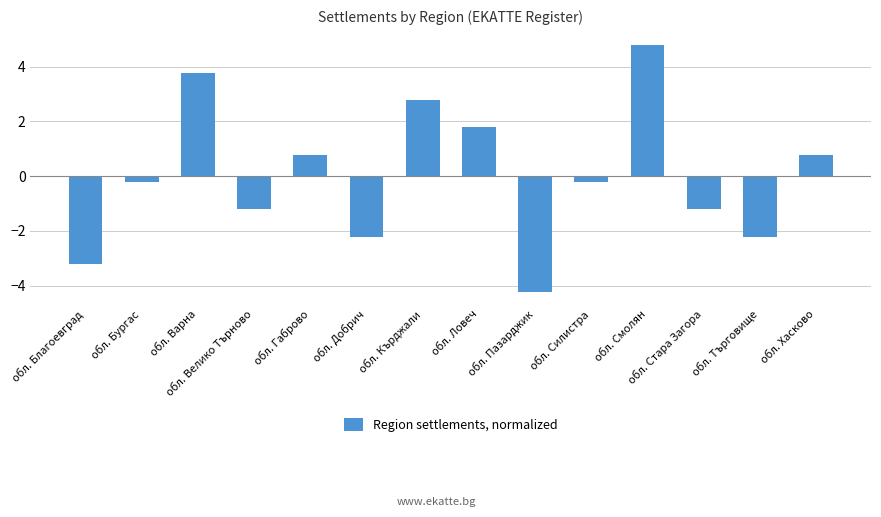

At which label does the data first exceed 0?

обл. Варна